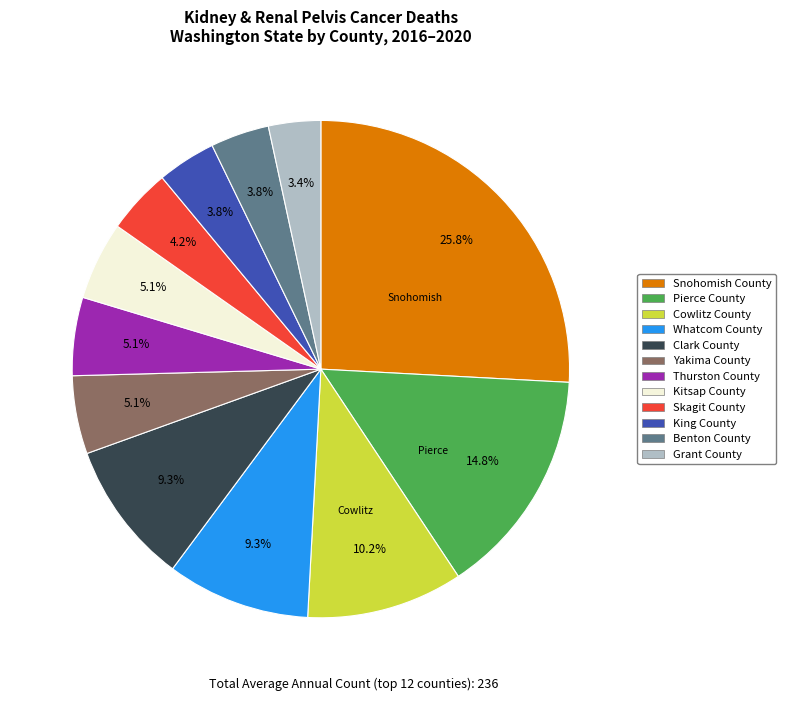

Is there a majority slice in this chart?

No